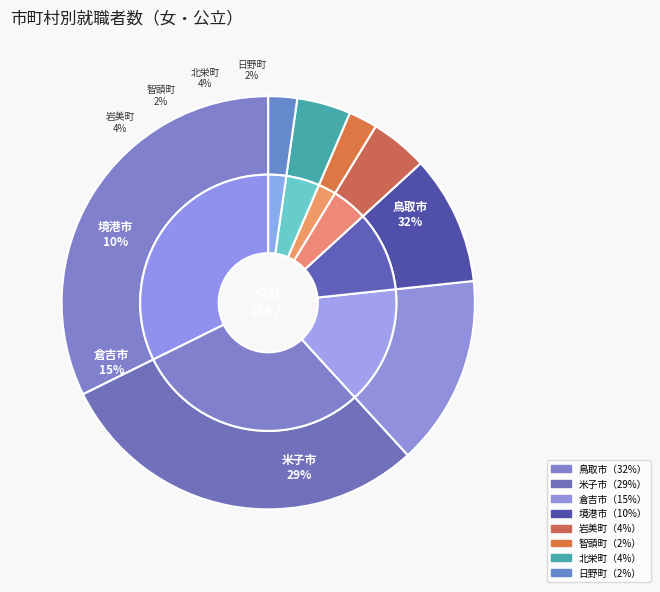

Is it true that 日野町 is 1% of the pie?

False